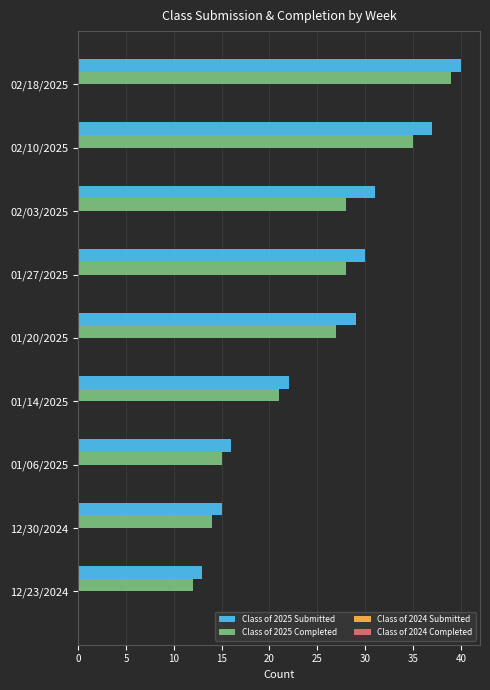

What is the total value across all series at 02/10/2025?

72